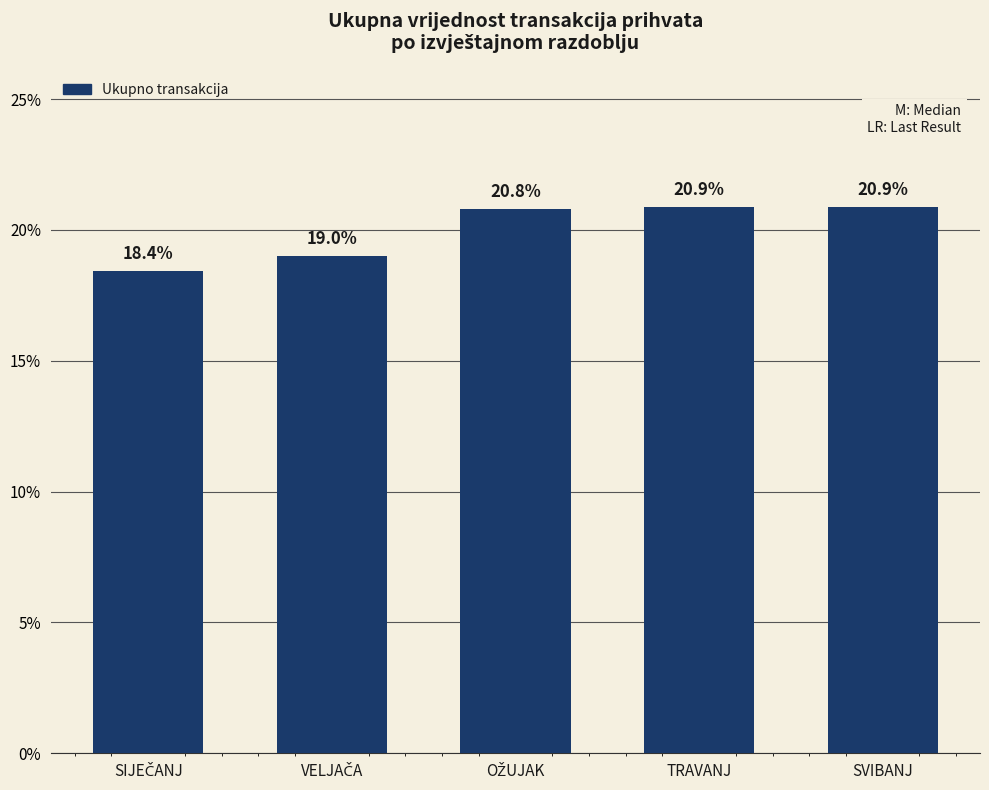

What is the smallest value displayed?

18.4